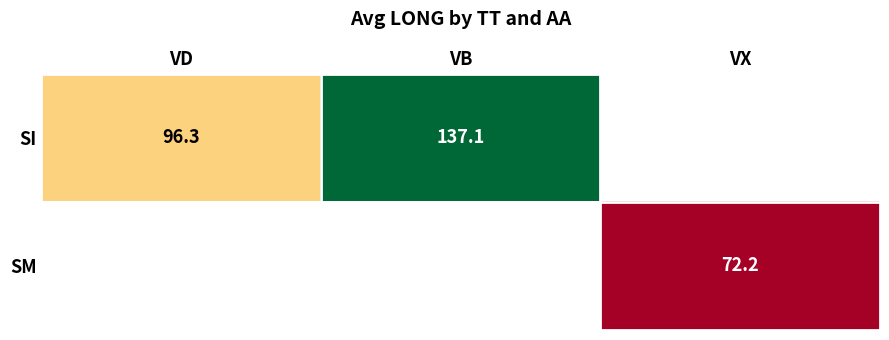

True or false: SM has a value of 95.2 at VX.

False